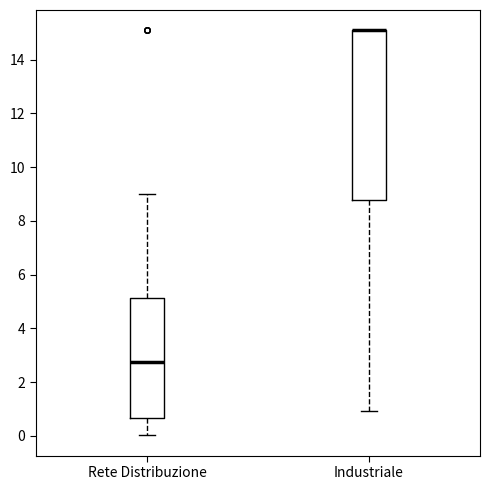

Comparing the boxes themselves (not the whiskers), which one is the tallest?

Industriale